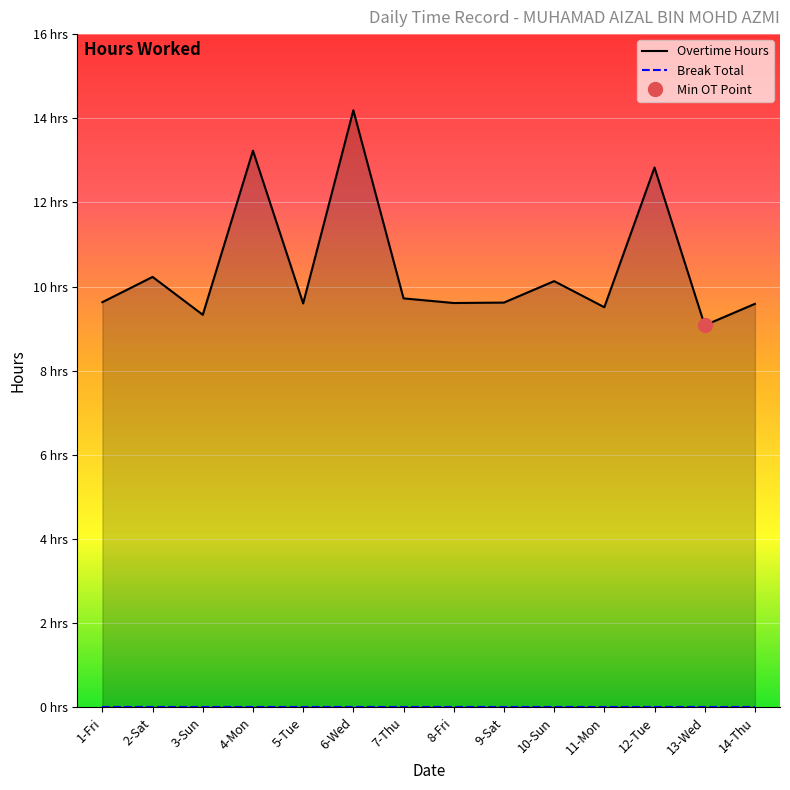

What is the change in value from 6-Wed to 12-Tue?

-1.4